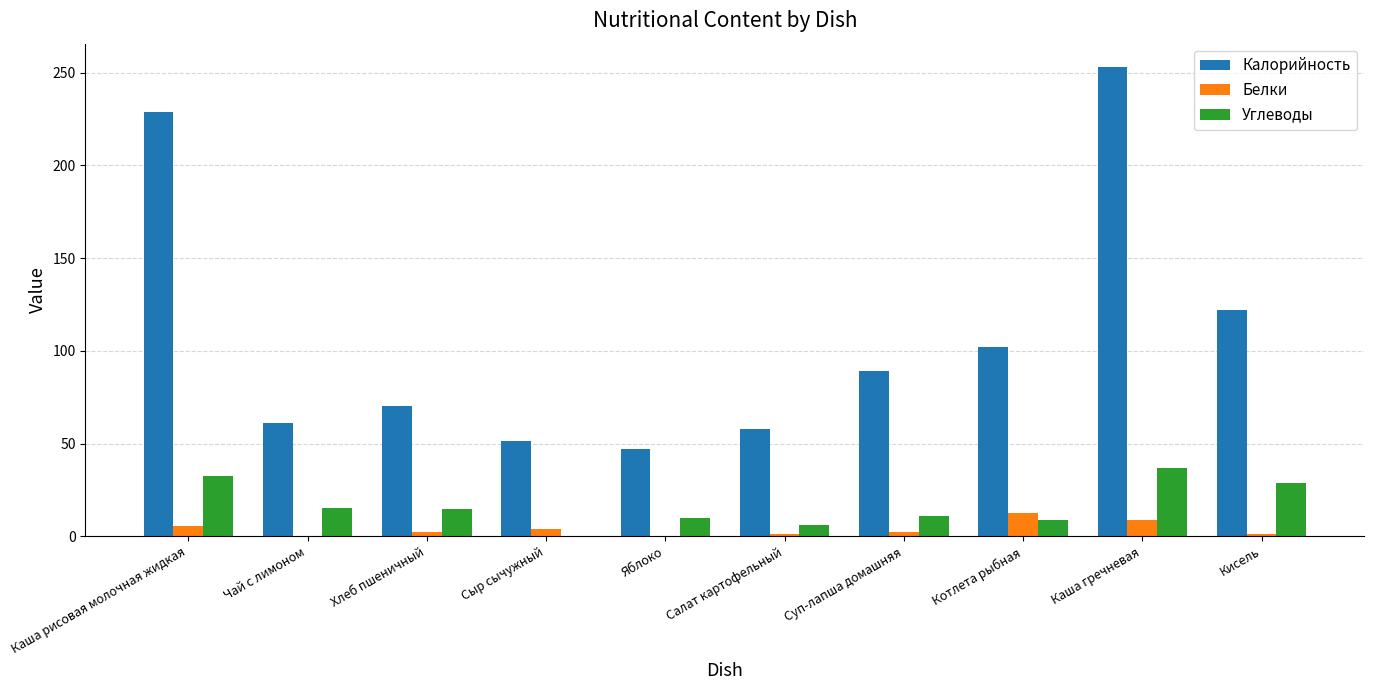

How many categories are shown in the chart?

10